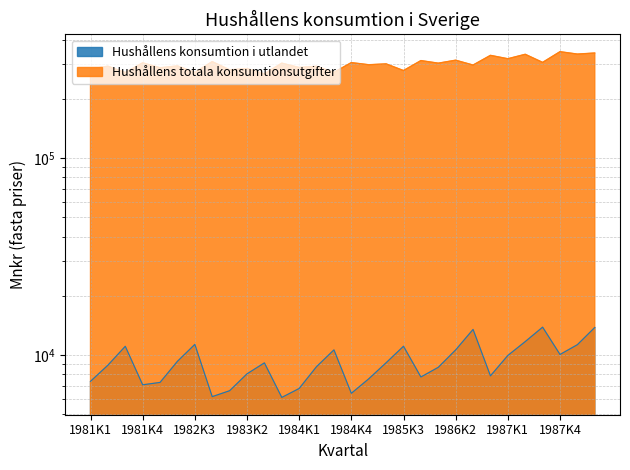

What is the sum of the Hushållens konsumtion i utlandet values at 1981K2 and 1986K3?

22377